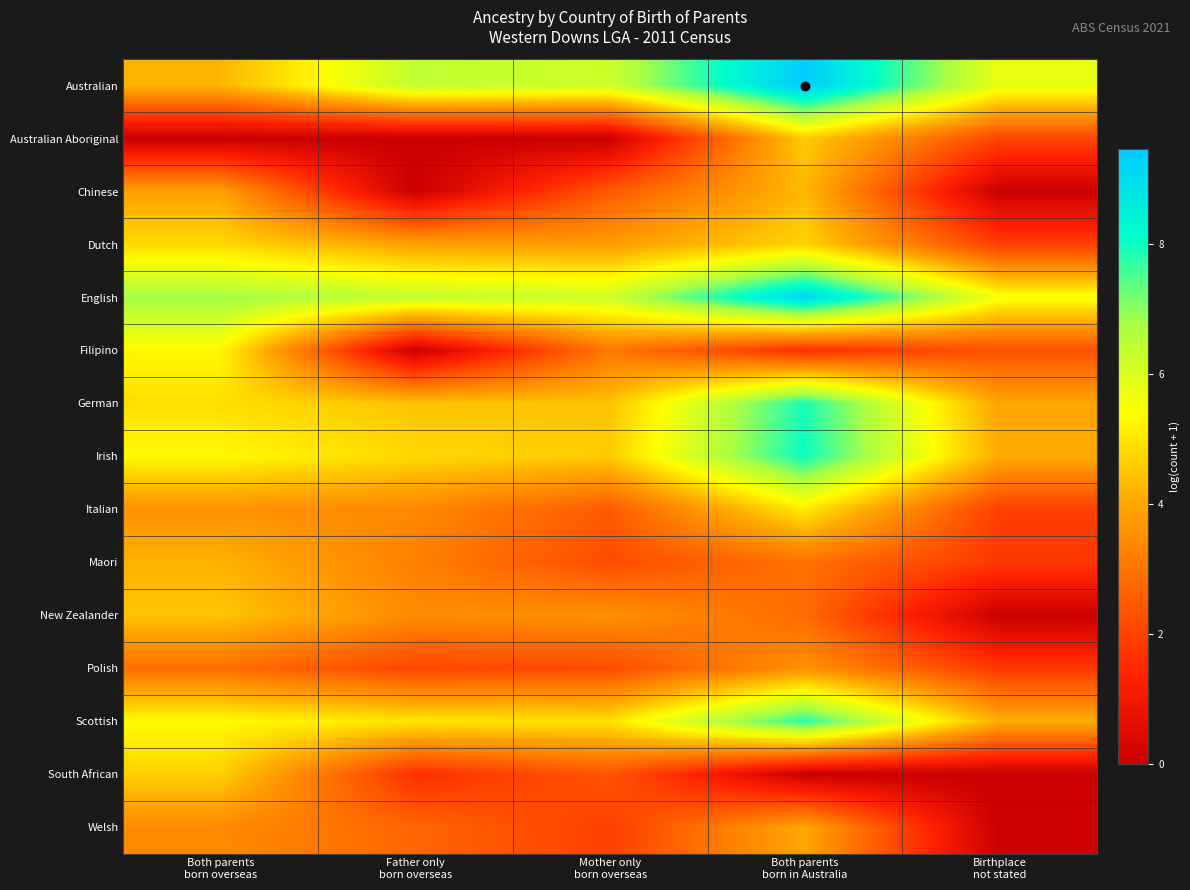

What is the total value across all series at Both parents
born overseas?

64.0